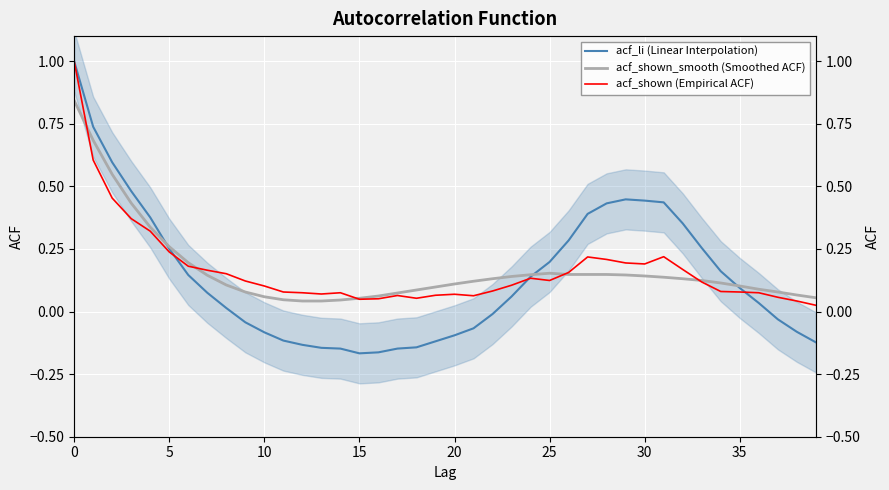

Which series has the widest spread of values?

acf_li (Linear Interpolation)